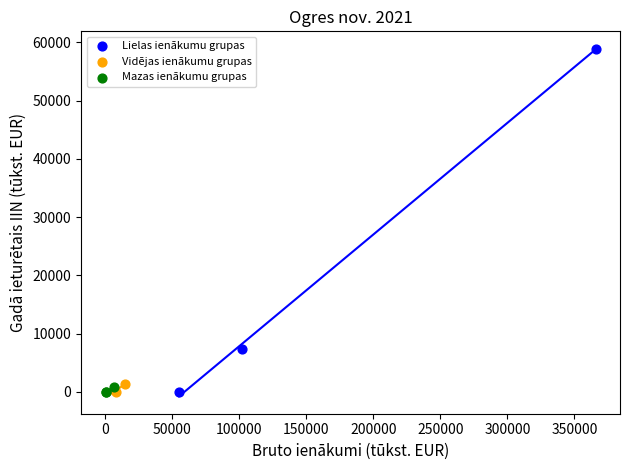

Which series has the widest spread of Y values?

Lielas ienākumu grupas